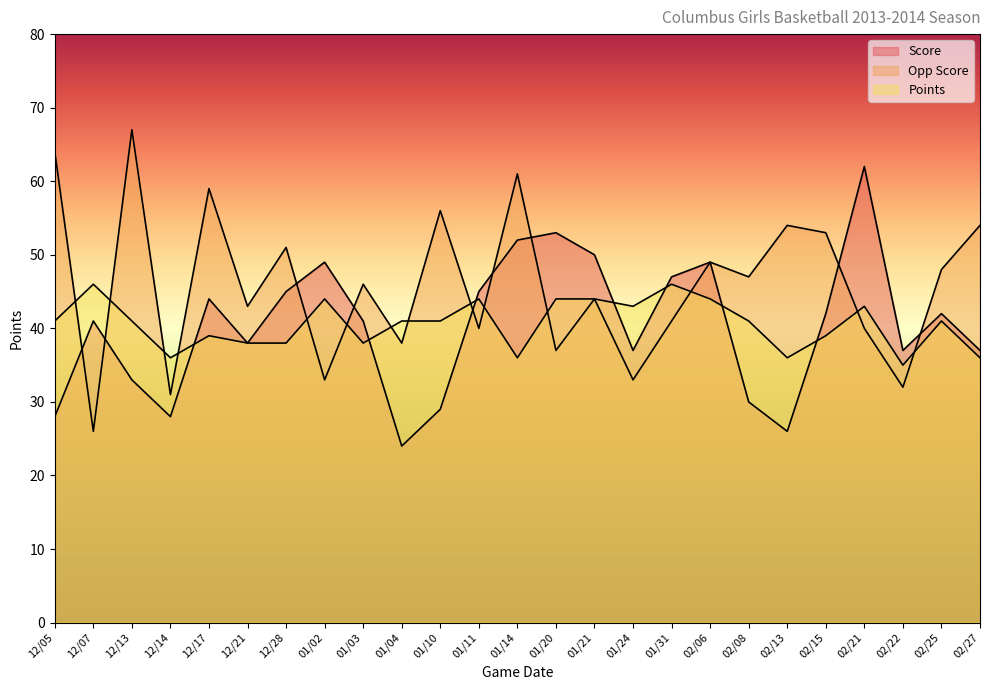

Which category has the highest value across all series?

12/13